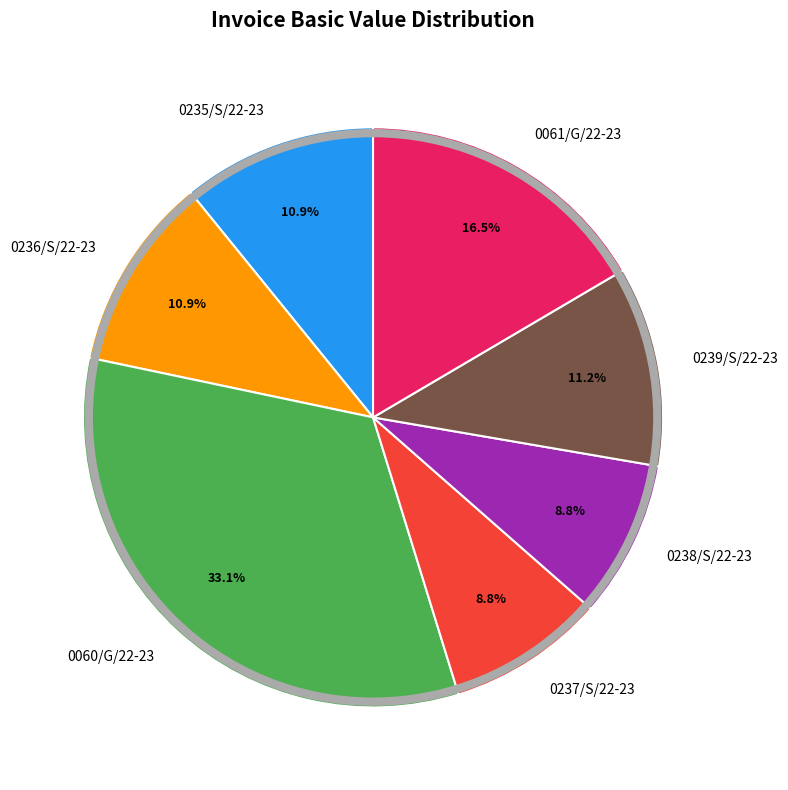

Is the sum of 0060/G/22-23 and 0236/S/22-23 greater than half?

No